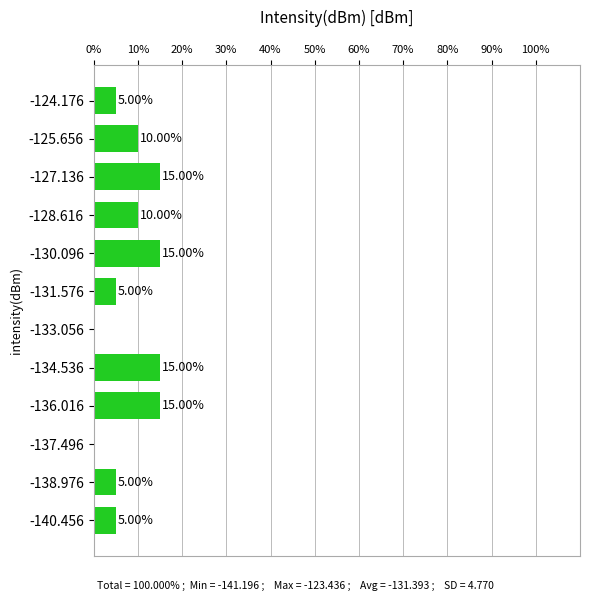

What is the change in value from -130.096 to -125.656?

-5